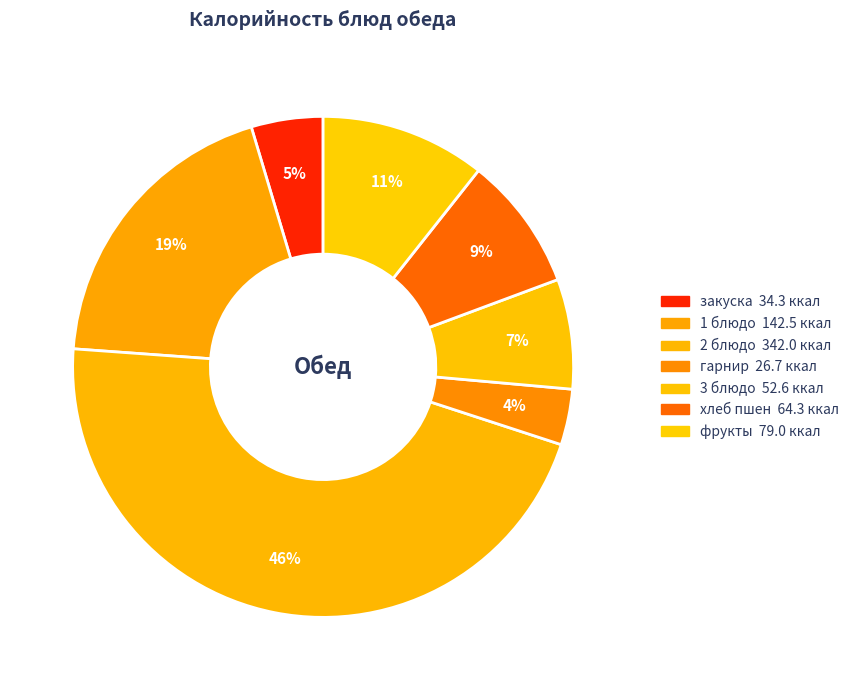

To the nearest percent, what is the difference between the 1 блюдо and 2 блюдо slice percentages?

27%